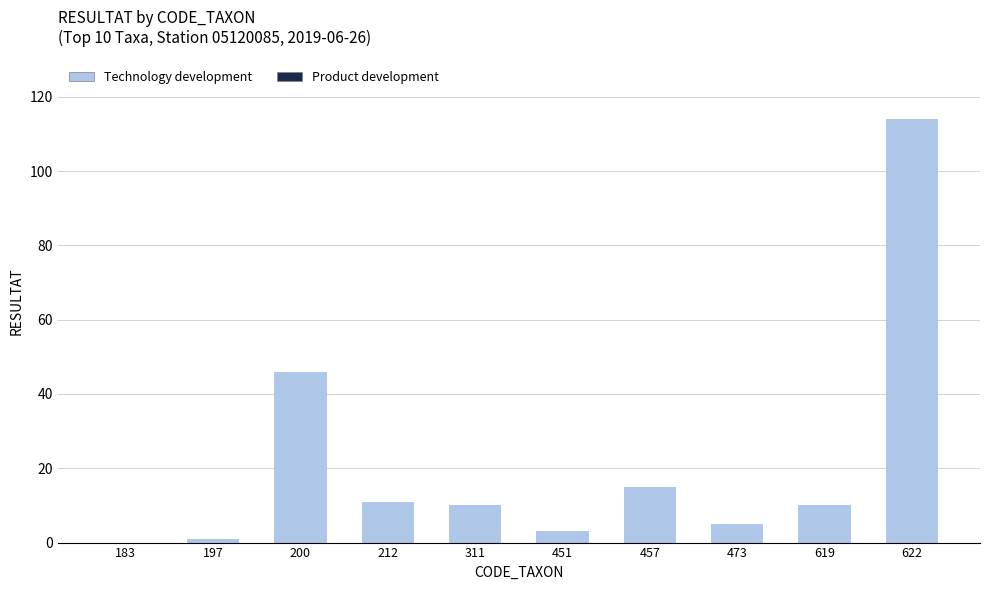

Which has a higher value, 212 or 457?

457